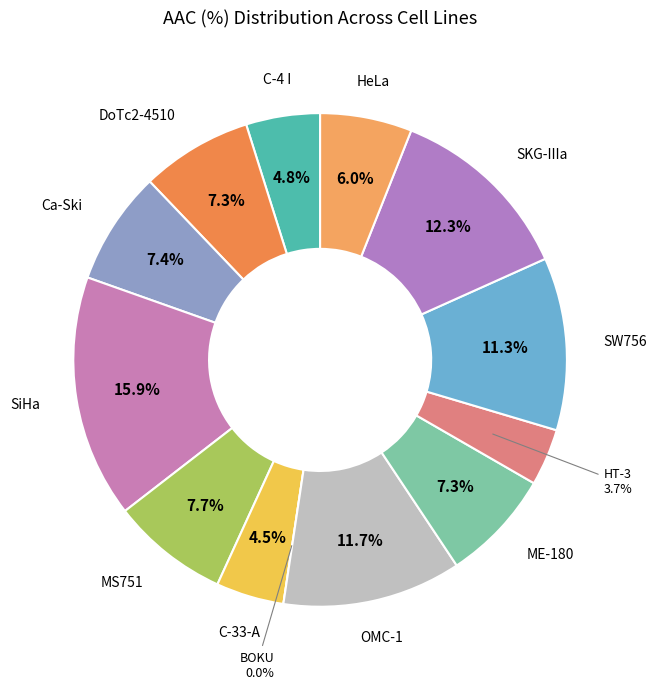

Which slice is the largest?

SiHa